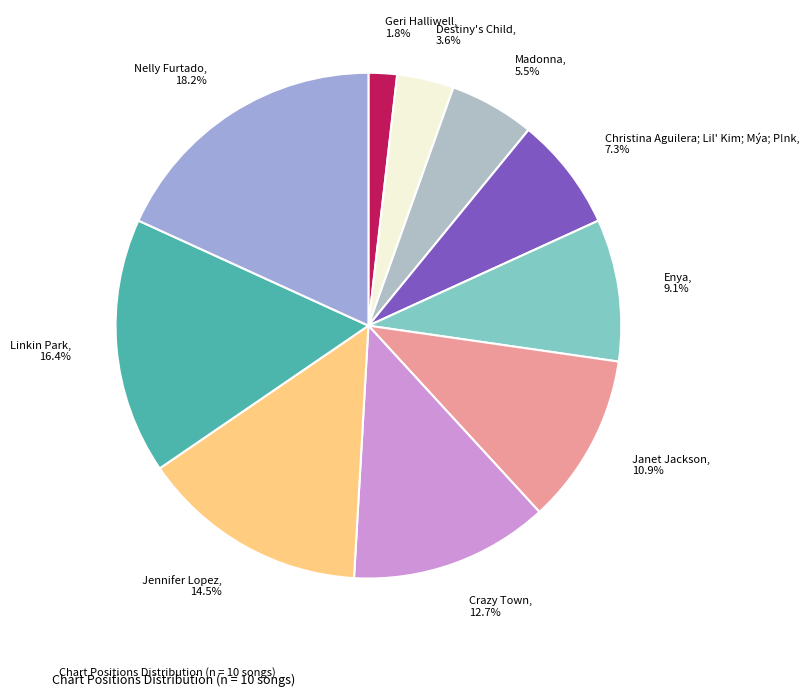

To the nearest percent, what is the combined percentage of Madonna and Geri Halliwell?

7%